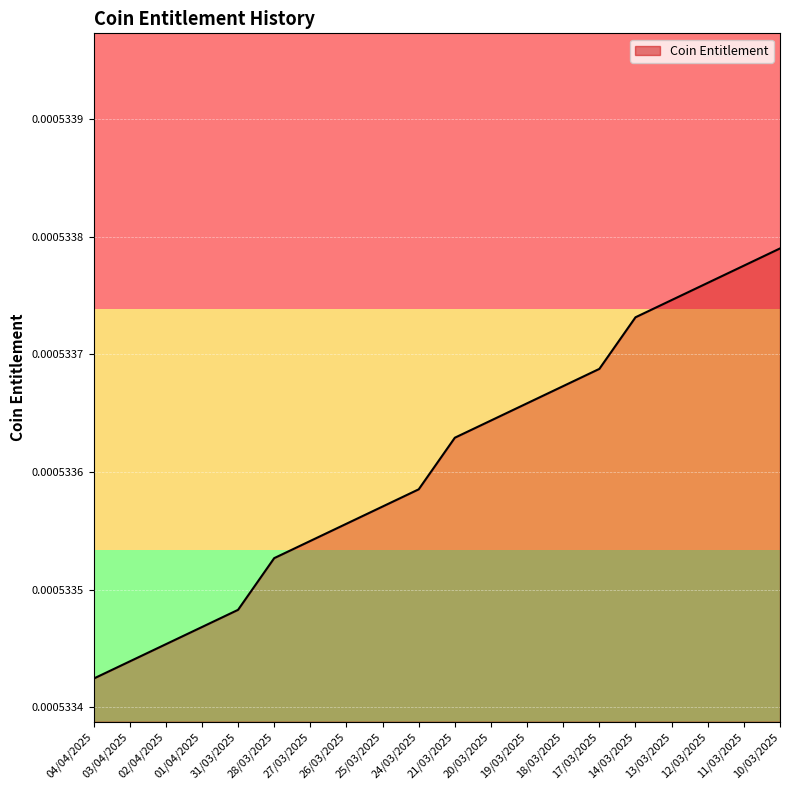

At which category does the chart reach its minimum across all series?

04/04/2025